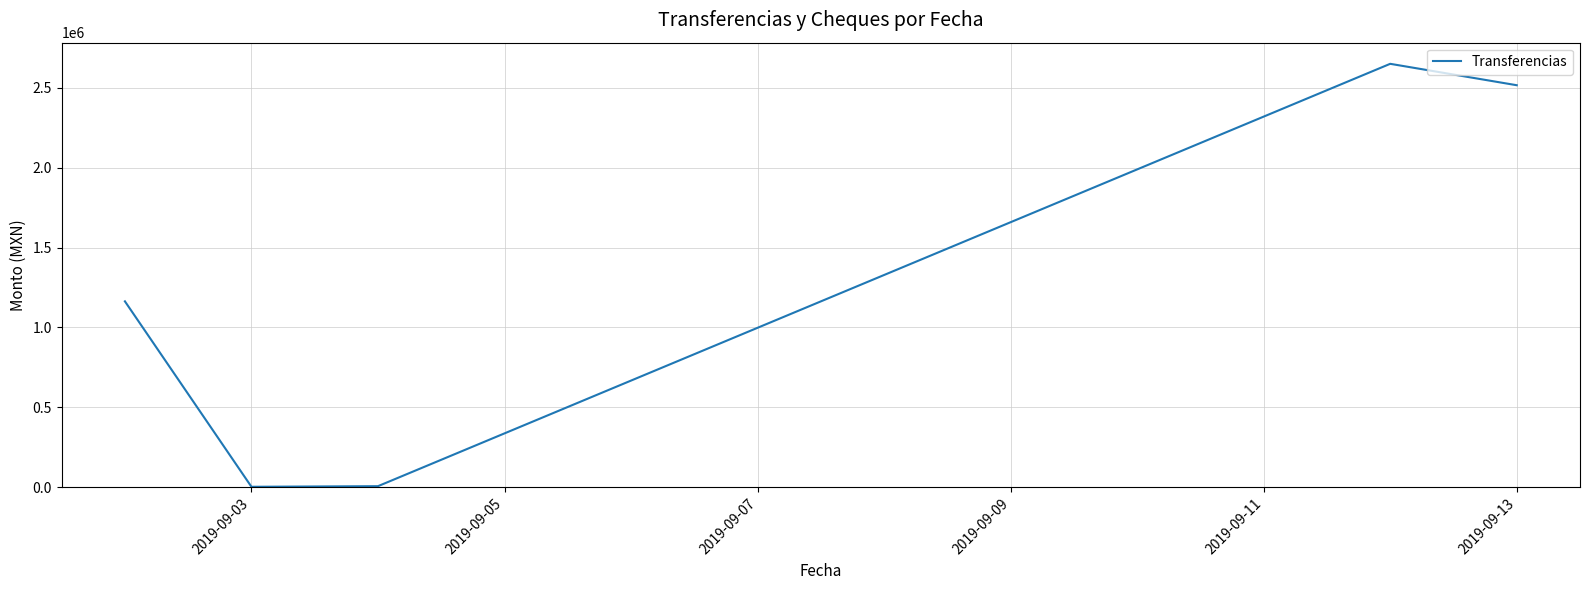

What is the greatest value displayed?

2650000.0